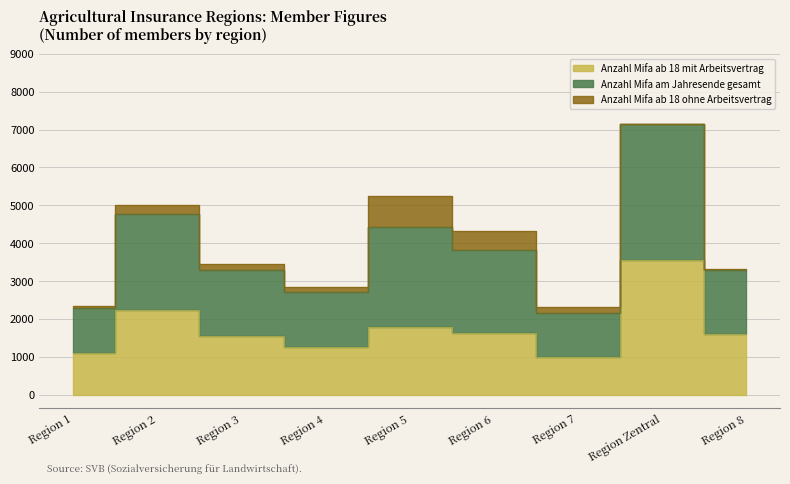

What position from the right is Region 1?

9